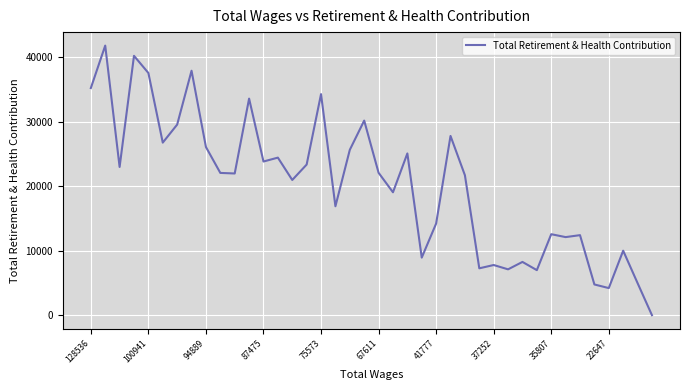

What is the difference between the maximum and minimum values?

41796